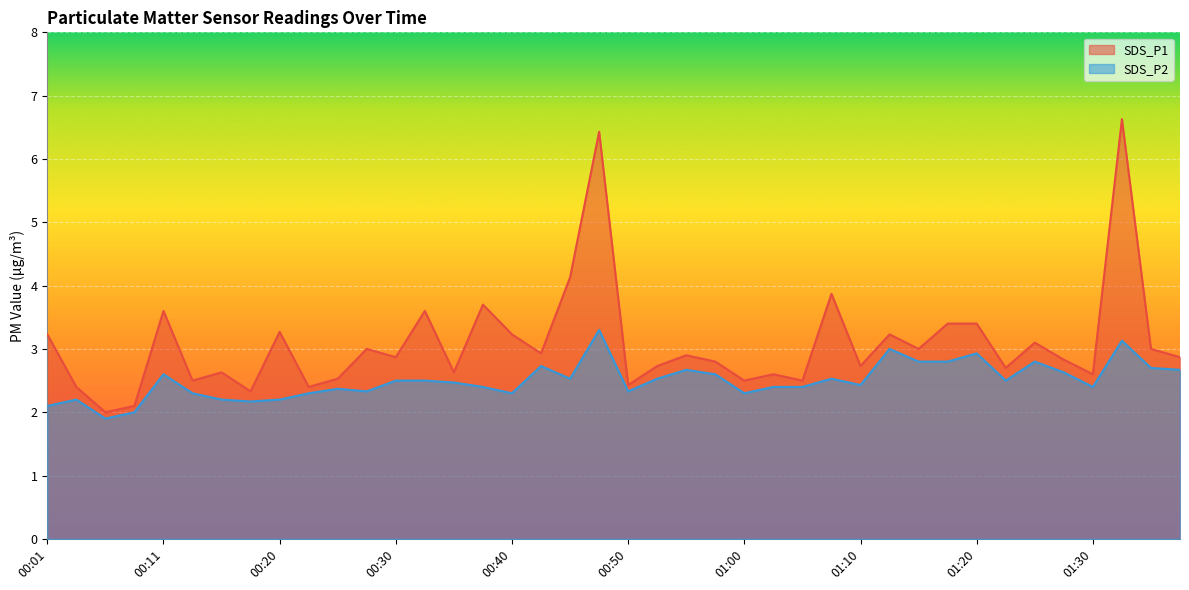

What is the sum of all SDS_P2 values?

100.0